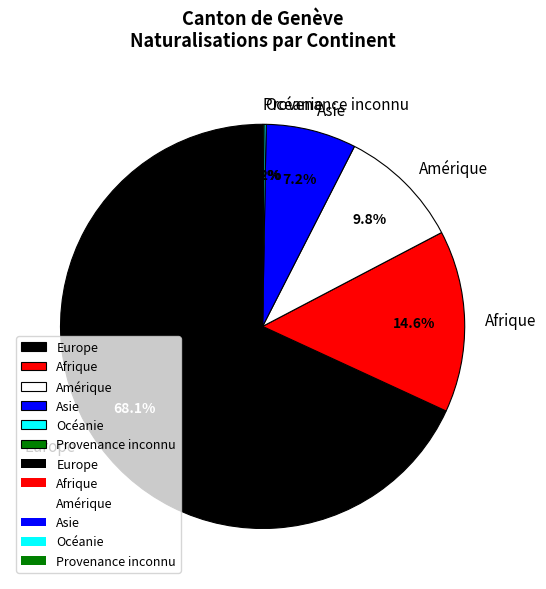

What percentage is NOT represented by Asie?

92.8%